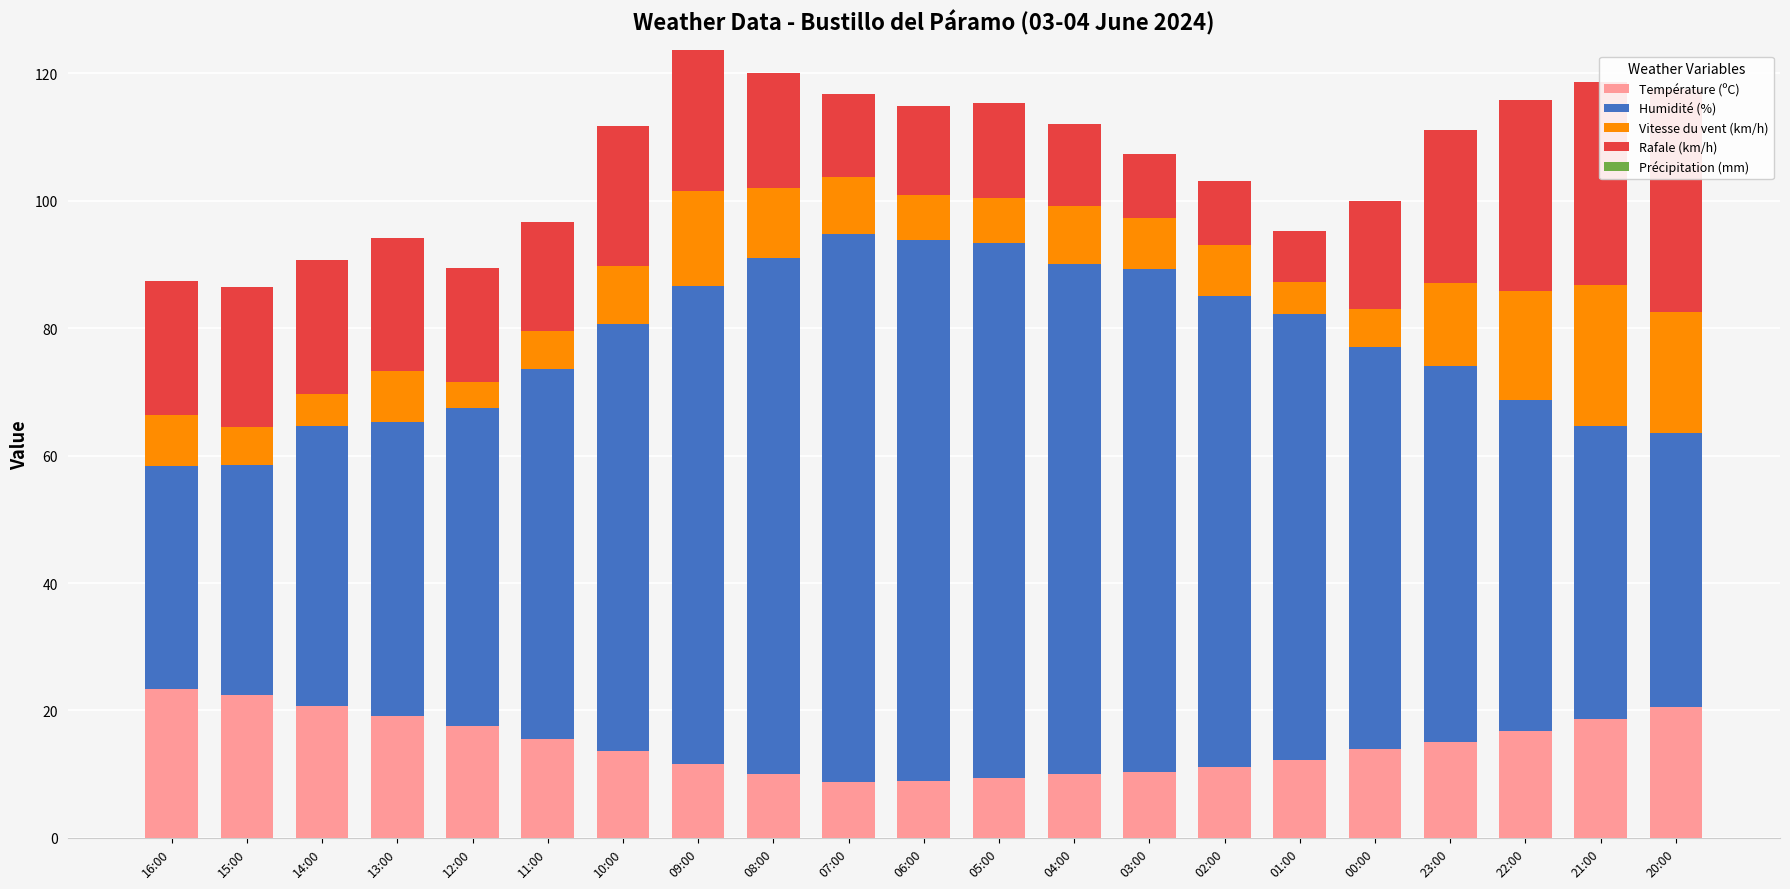

Rank the categories by Température (ºC) value from lowest to highest.

07:00, 06:00, 05:00, 08:00, 04:00, 03:00, 02:00, 09:00, 01:00, 10:00, 00:00, 23:00, 11:00, 22:00, 12:00, 21:00, 13:00, 20:00, 14:00, 15:00, 16:00